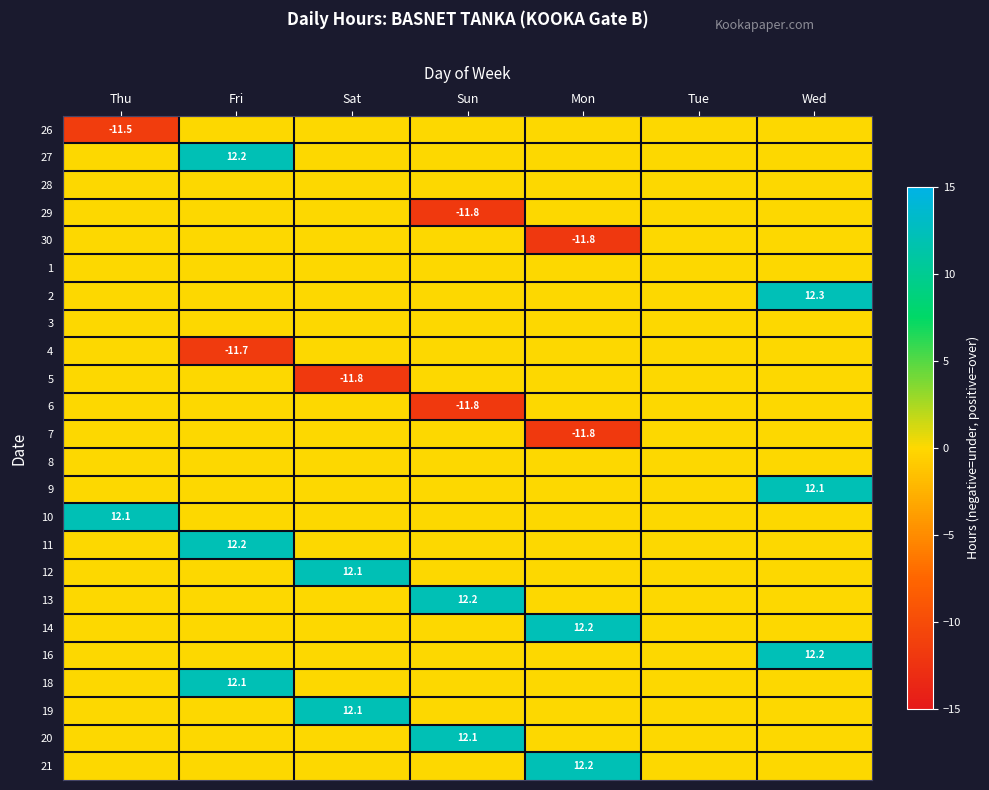

Is it true that 12 equals 15.8 at Sat?

False